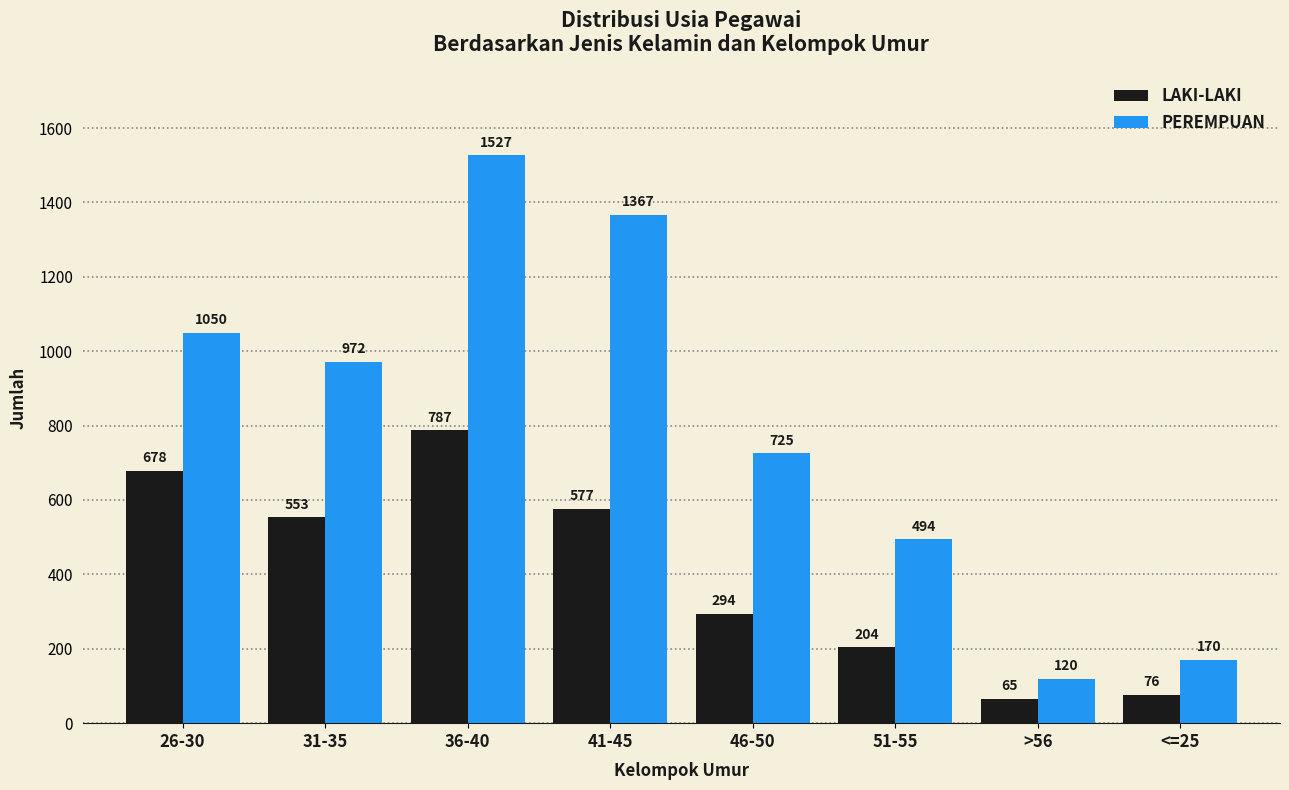

Reading right to left, transcribe all the data shown in this chart.

LAKI-LAKI: 76	65	204	294	577	787	553	678
PEREMPUAN: 170	120	494	725	1367	1527	972	1050